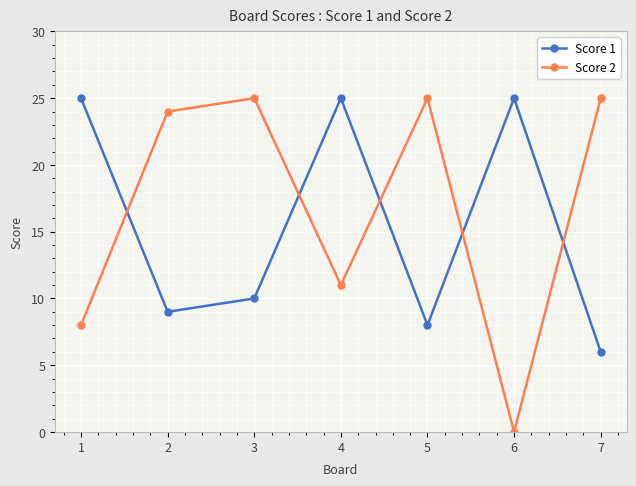

Reading right to left, what are all the values shown in this chart?

Score 1: 7=6	6=25	5=8	4=25	3=10	2=9	1=25
Score 2: 7=25	6=0	5=25	4=11	3=25	2=24	1=8